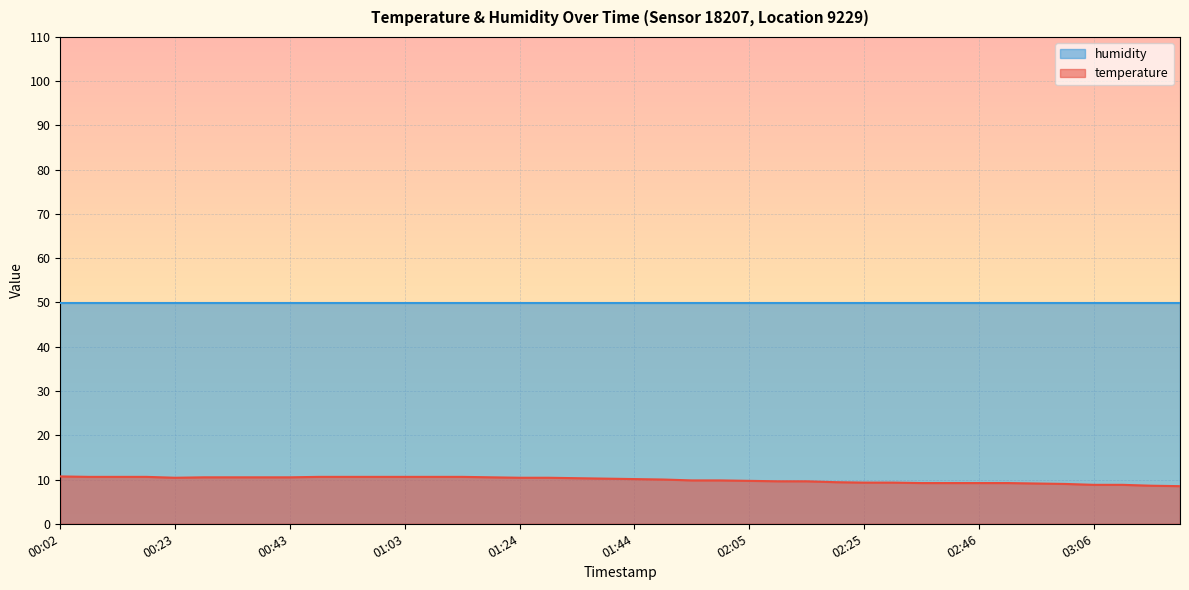

The chart shows a value of 8.5 at 03:21. True or false?

True